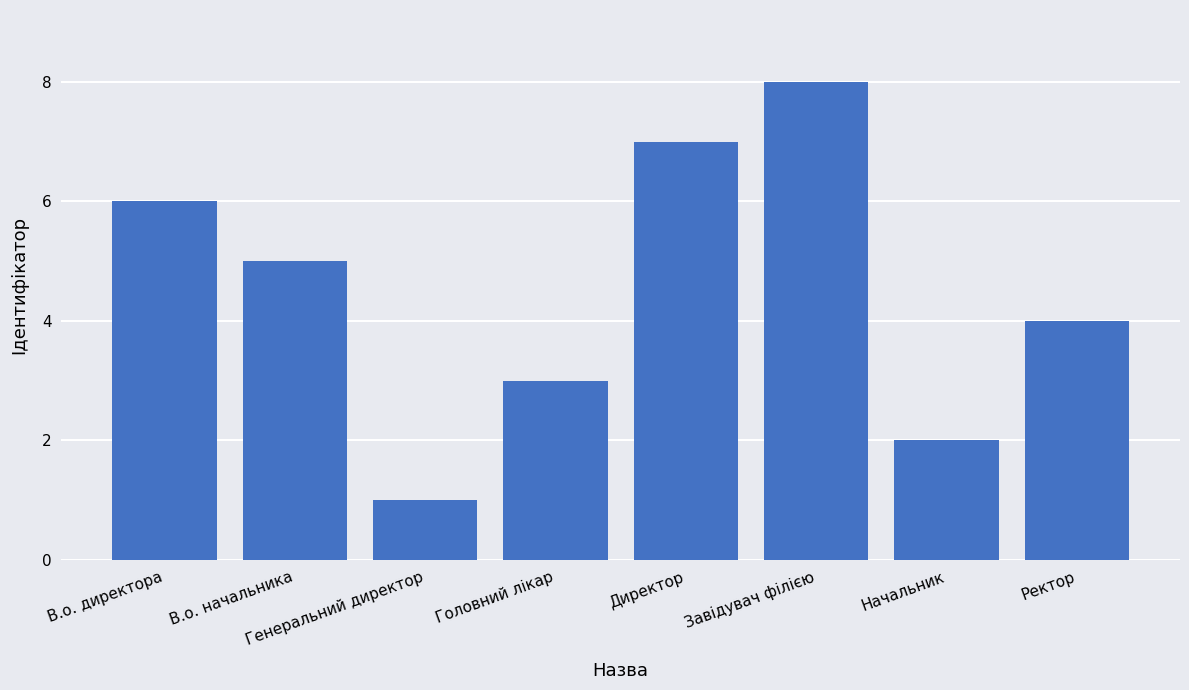

What is the label of the 5th bar from the left?

Директор